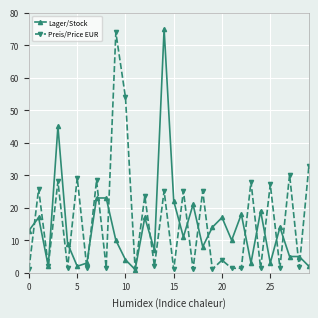

In Preis/Price EUR, how many points are lower than both neighbors (excluding endpoints)?

13